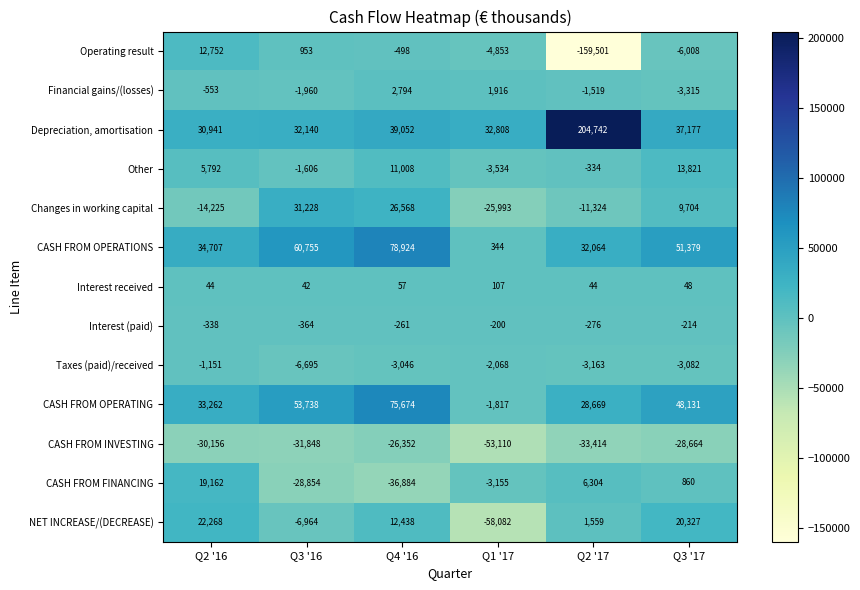

Where does the Financial gains/(losses) series first go above -553?

Q4 '16